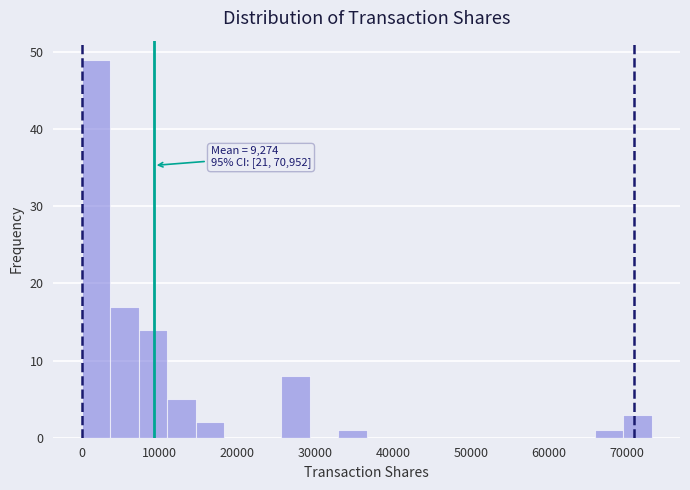

Read against the x-axis, roughly where is the centre of the tallest bar?

2000